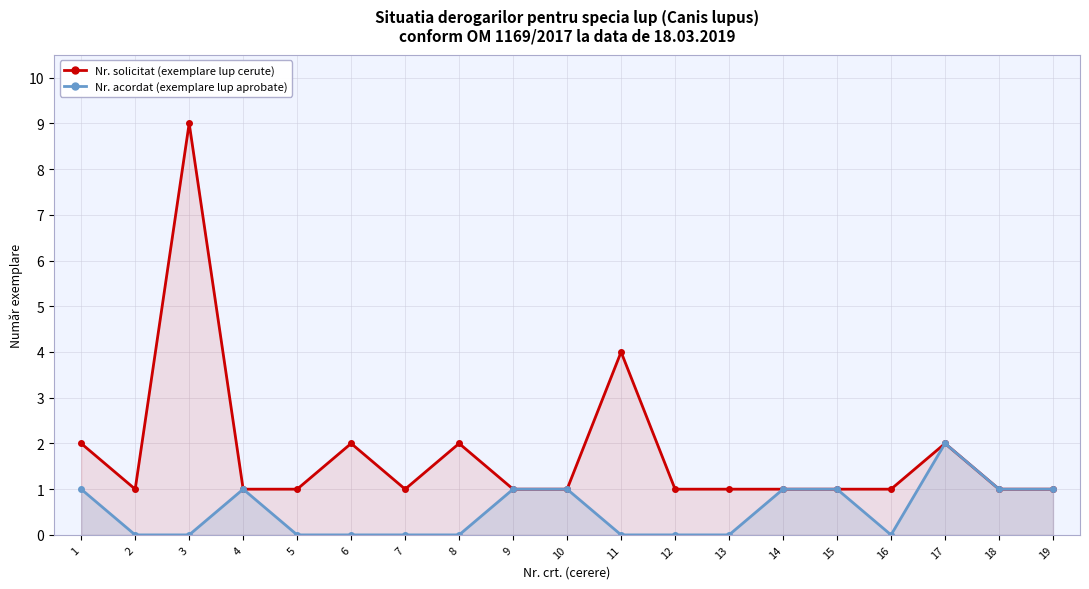

At 2, list the series in order from largest to smallest.

Nr. solicitat, Nr. acordat